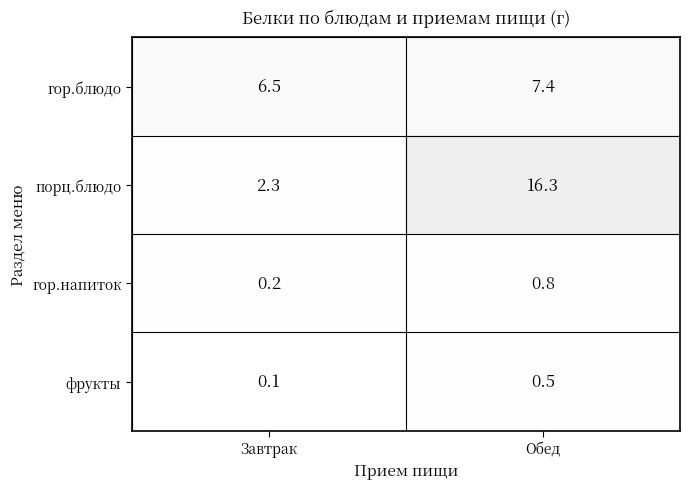

What is the spread (max minus min) of values at Завтрак?

6.4